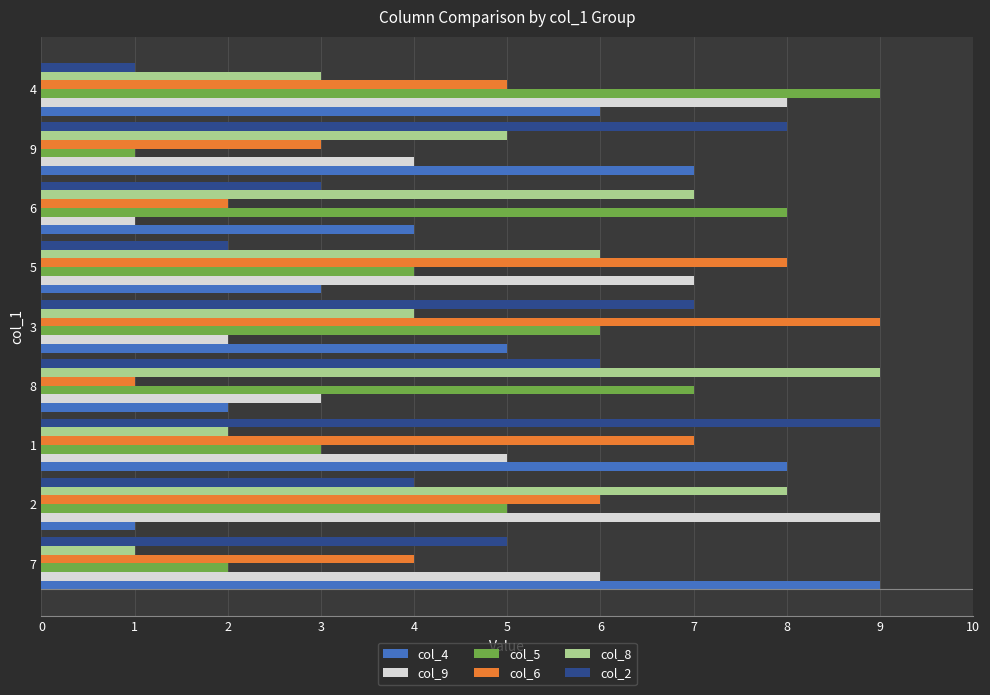

At which category is the sum across all series the highest?

1